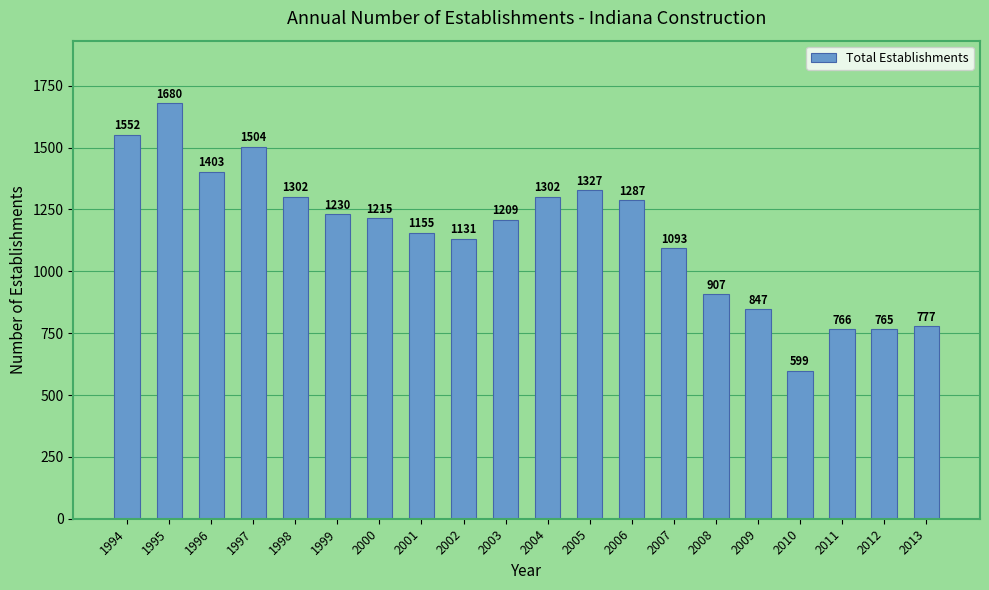

What value does the data have at 2002?

1131